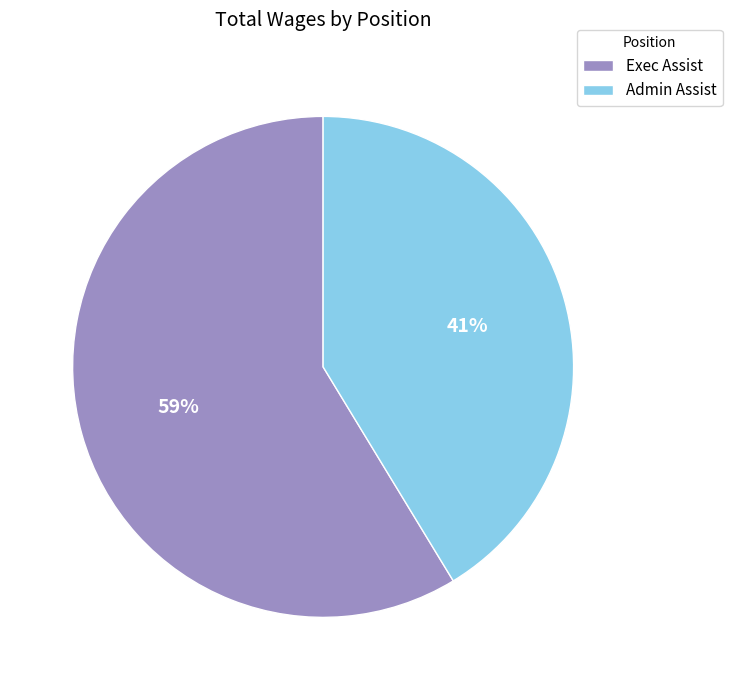

Is it true that Admin Assist is 41% of the pie?

True